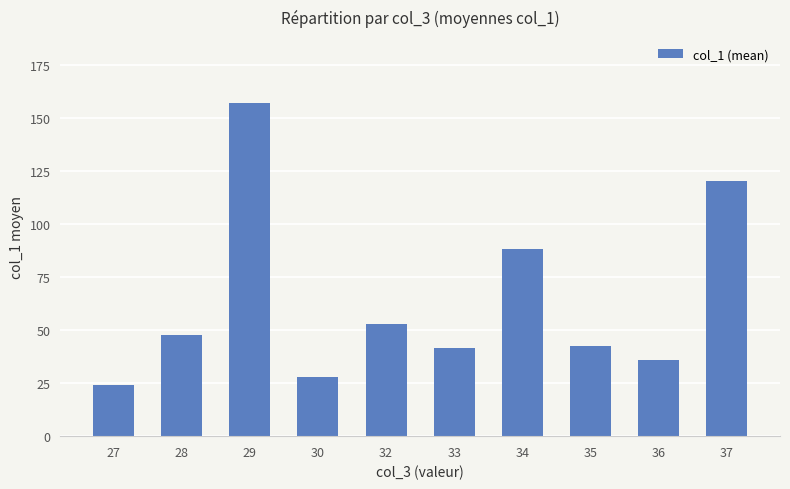

True or false: the data shows 53.0 at 32.

True